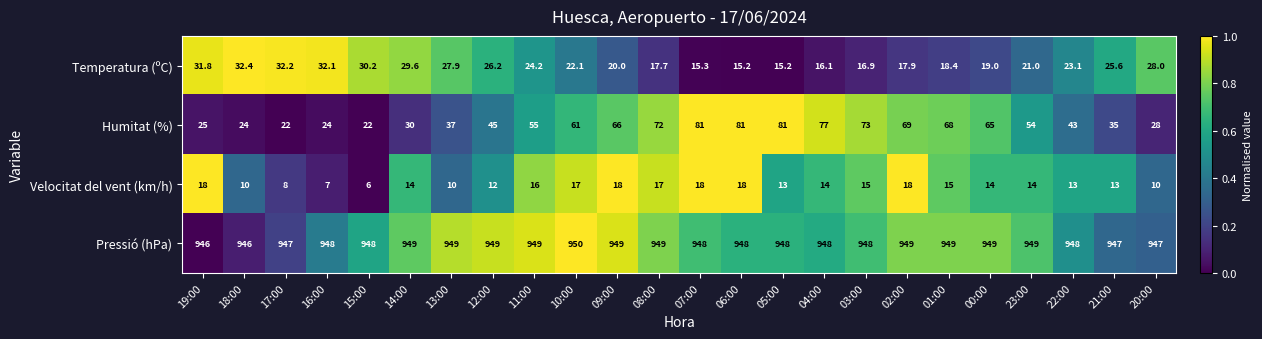

At which label is Humitat (%) closest to 51?

23:00